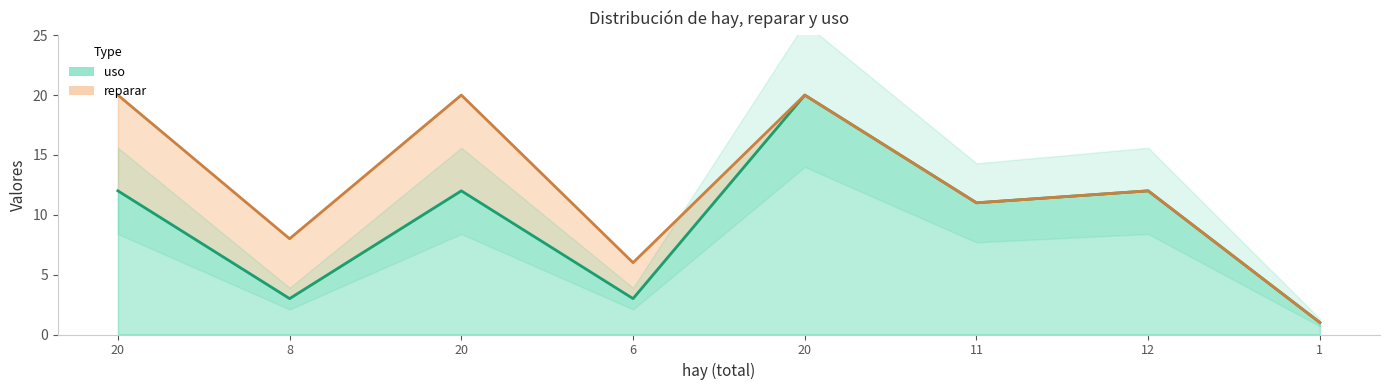

How many interior local peaks does the hay series have?

3